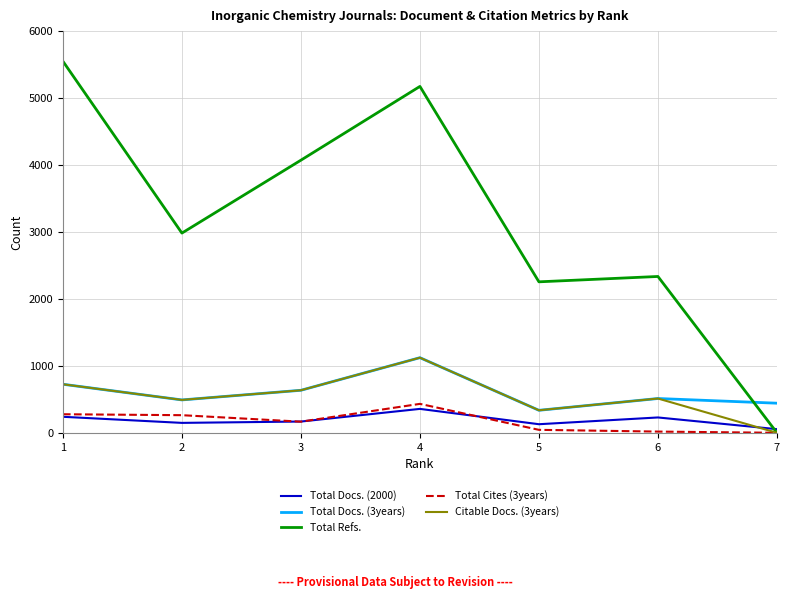

The Total Docs. (2000) series shows 54 at 7. True or false?

True